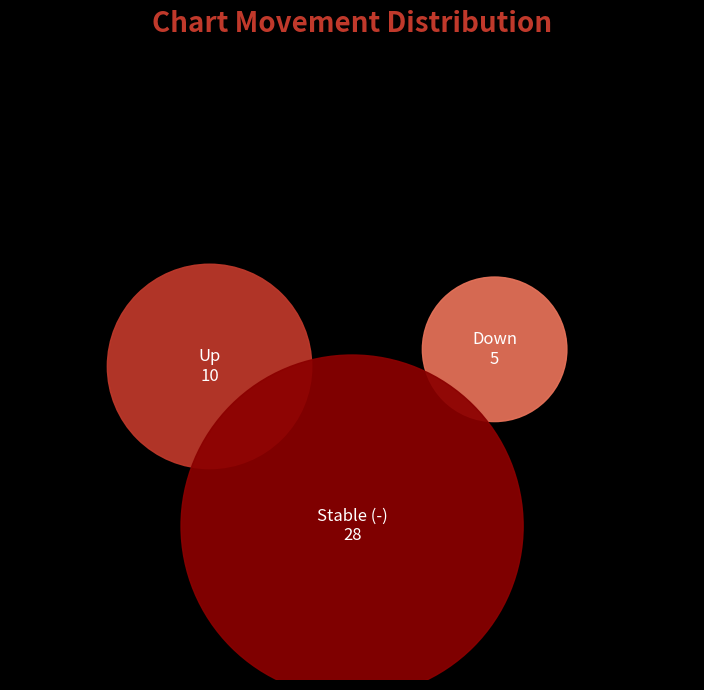

Does down represent more than half of the total?

No